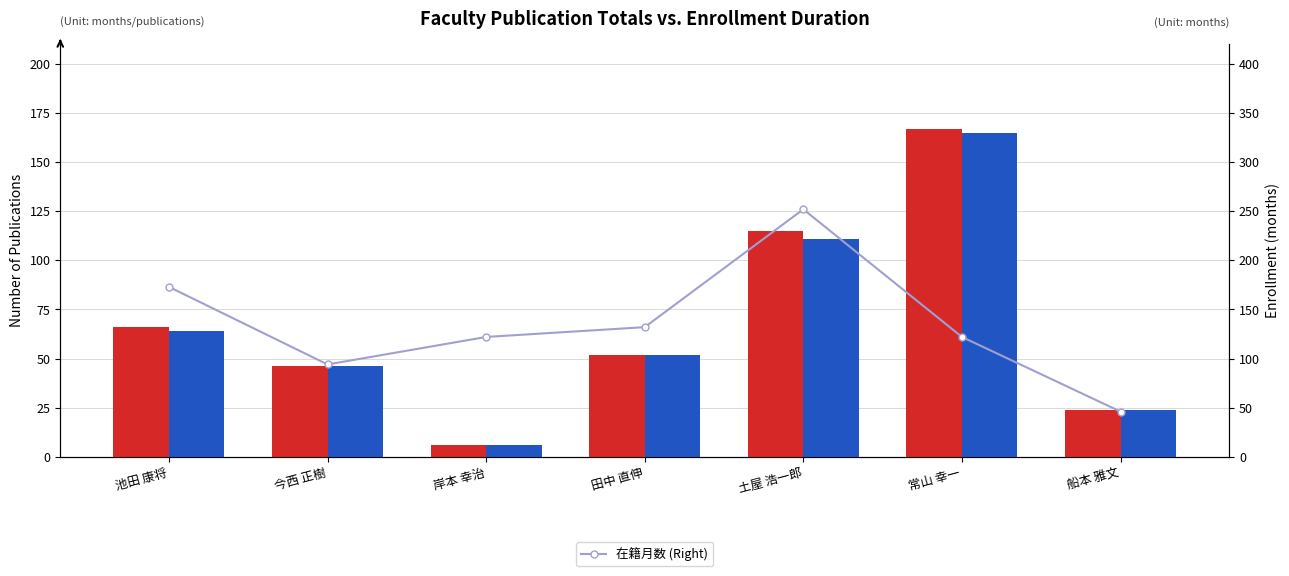

Which series has the largest total across all categories?

在籍月数 (Right)